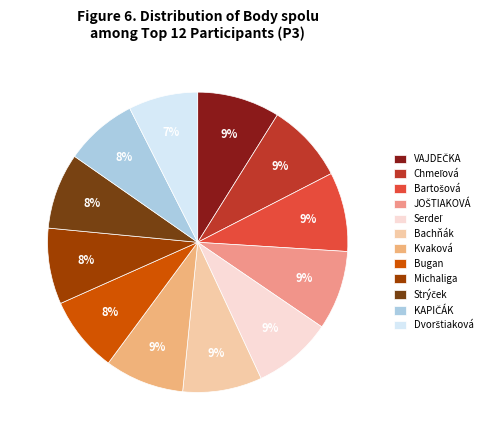

How many segments does this pie chart have?

12